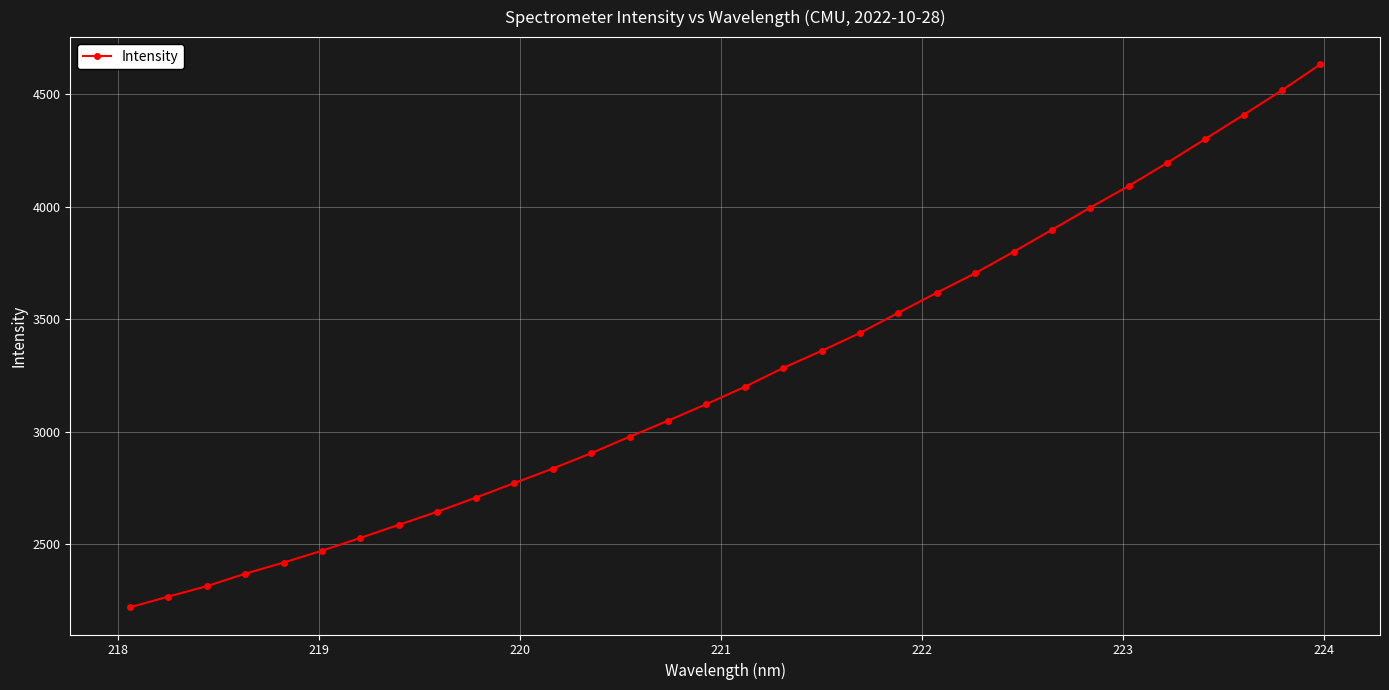

What is the average value?

3254.6